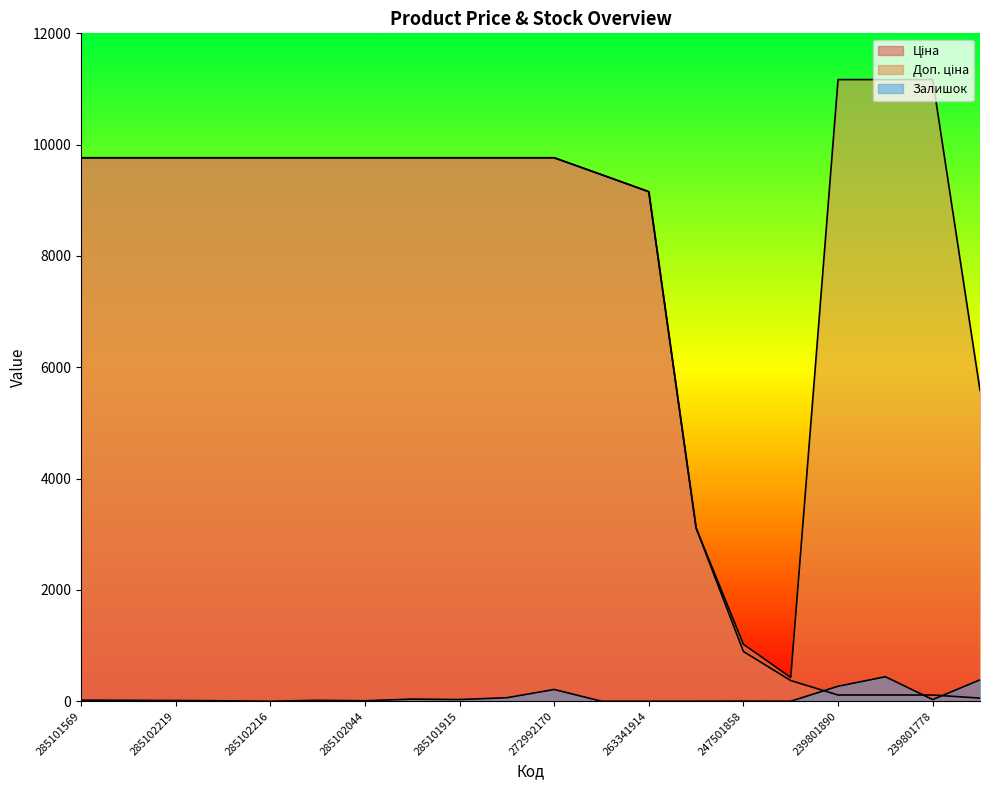

At which category does the chart reach its peak across all series?

239801890